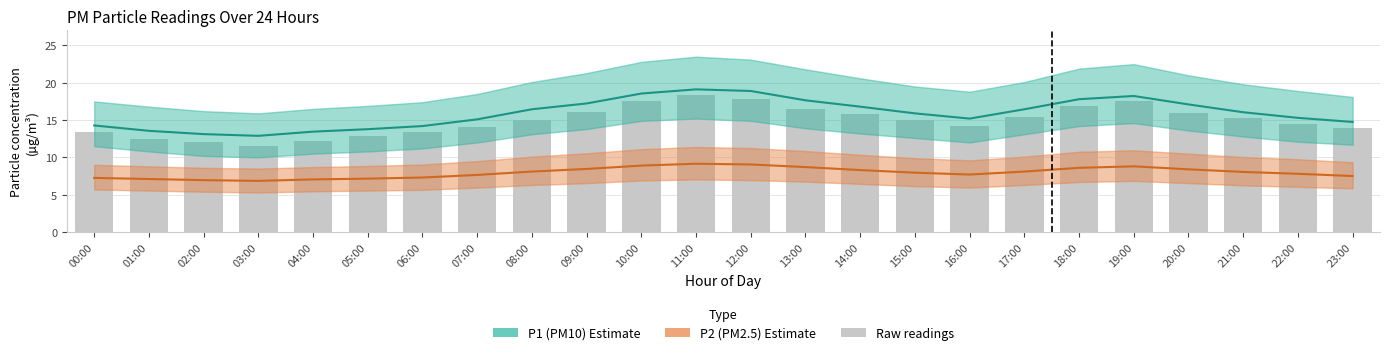

List the labels in order of P2 (PM2.5) value, smallest first.

03:00, 02:00, 04:00, 01:00, 05:00, 00:00, 06:00, 23:00, 07:00, 16:00, 22:00, 15:00, 21:00, 08:00, 17:00, 14:00, 20:00, 09:00, 18:00, 13:00, 19:00, 10:00, 12:00, 11:00